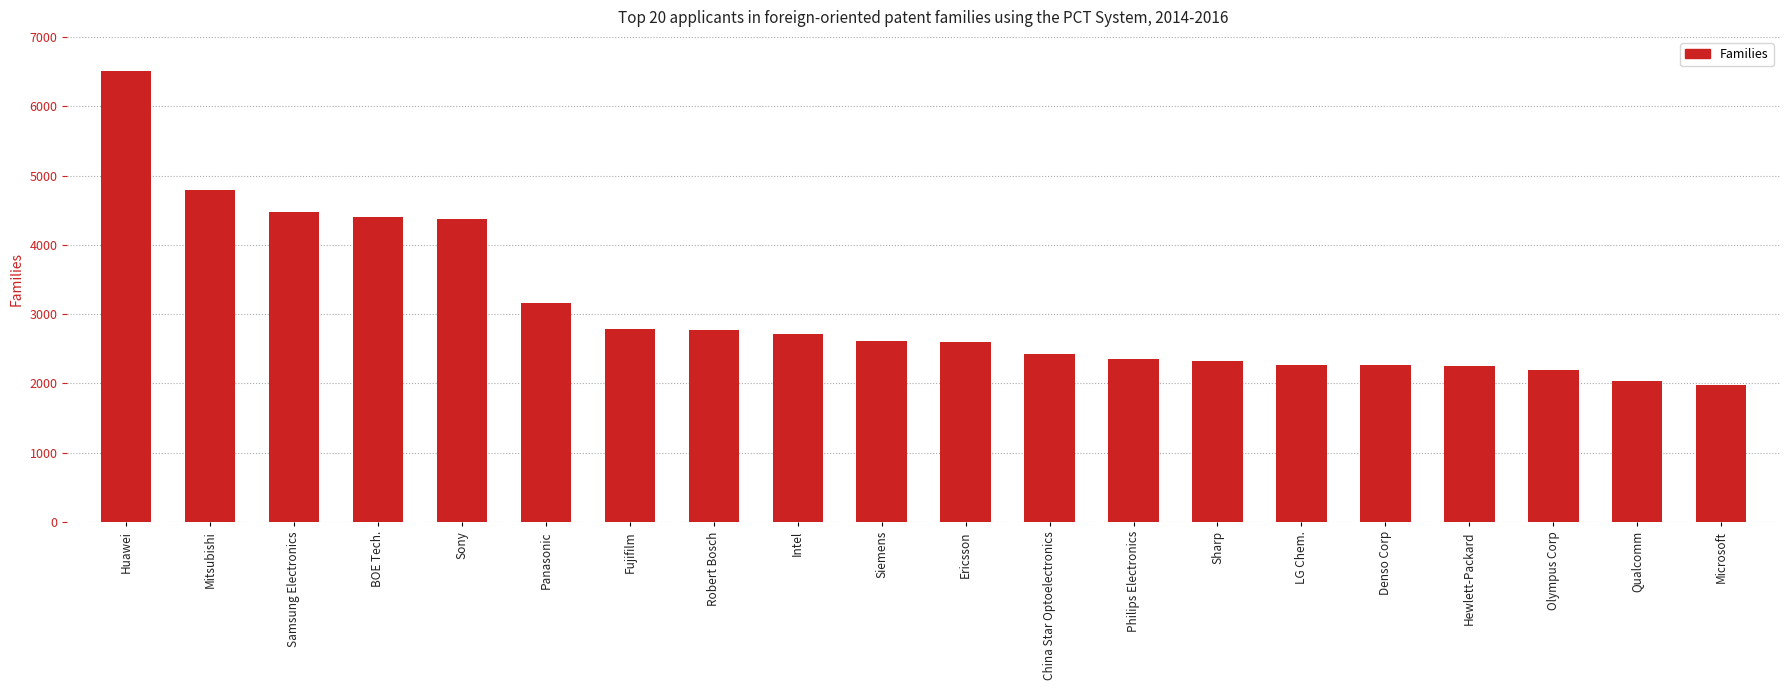

What is the average value?

3062